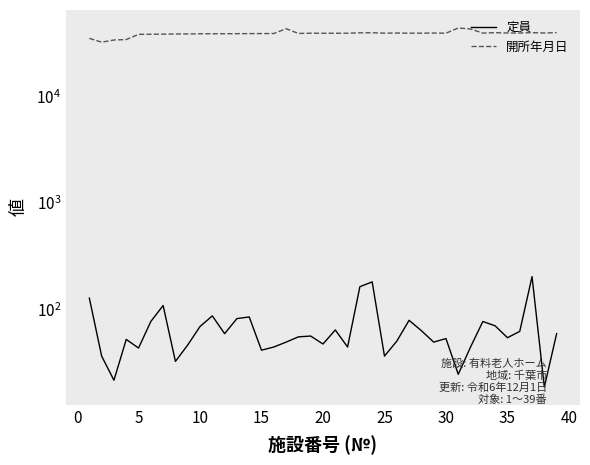

Is the value of 開所年月日 at 17 greater than the value of 定員 at 19?

Yes